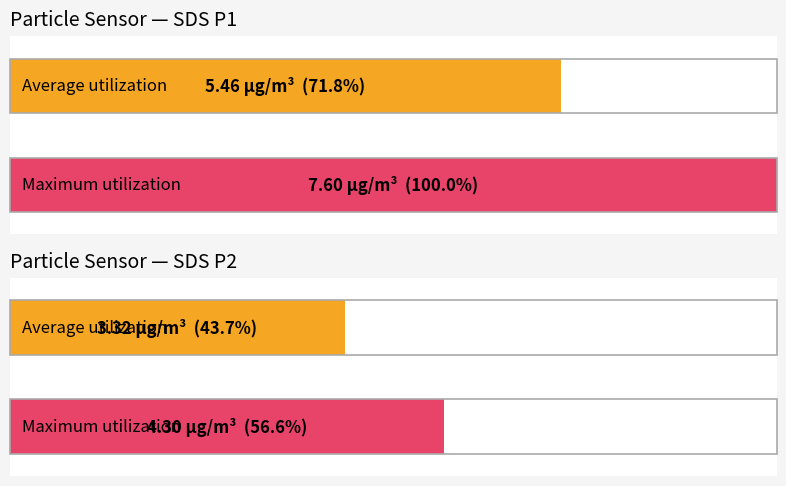

What is the sum of all Maximum utilization values?

11.9